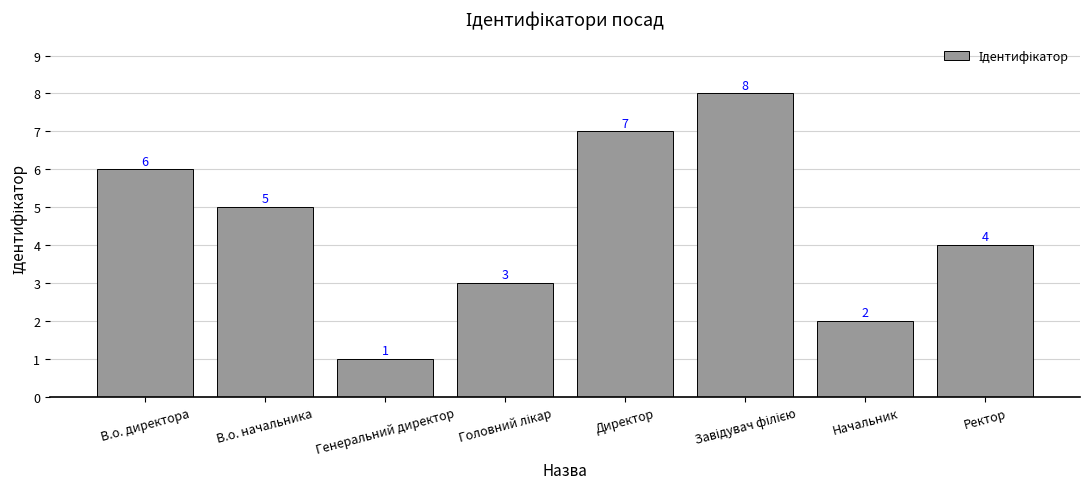

What is the sum of the values at В.о. начальника and Директор?

12